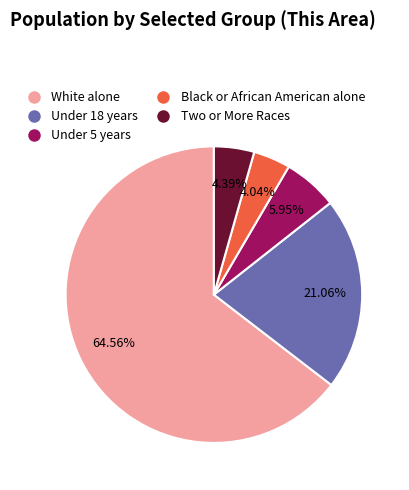

The White alone slice represents 65% of the pie. True or false?

True